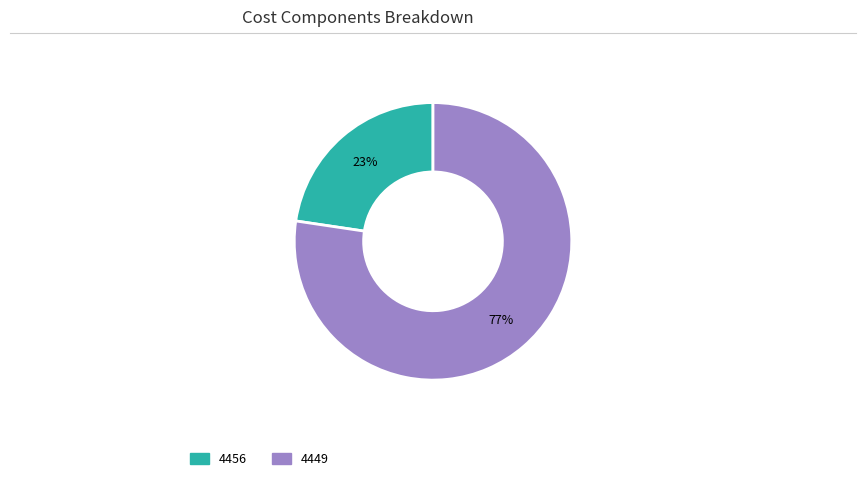

Is there a majority slice in this chart?

Yes